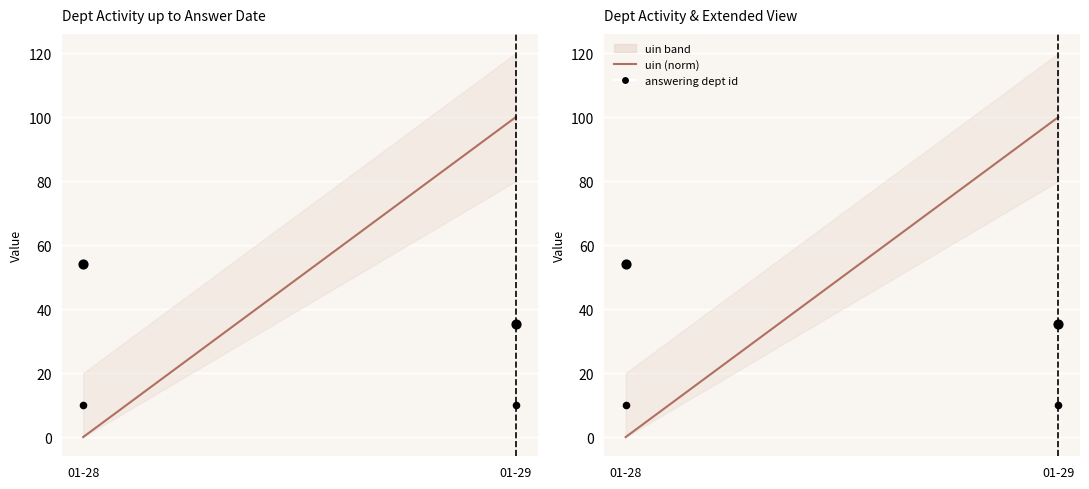

Which series has the largest Y range (max minus min)?

uin